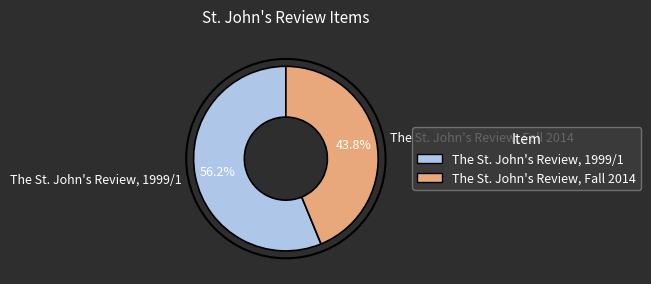

Is there any slice that represents more than half of the pie?

Yes